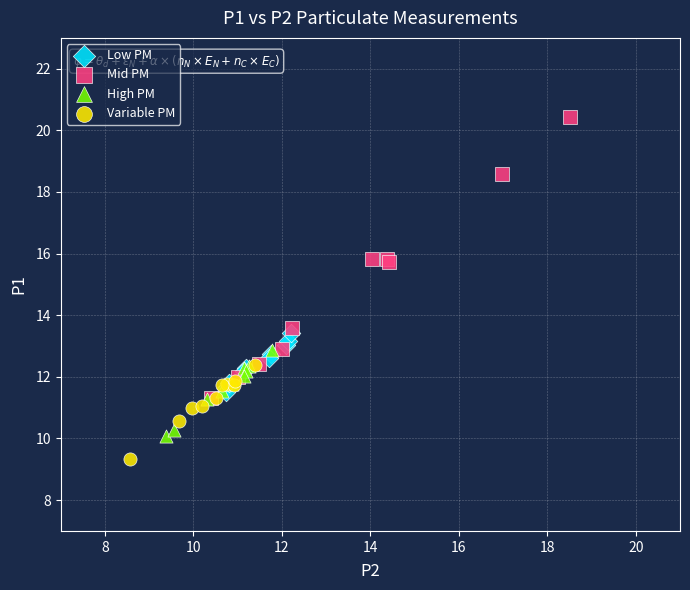

Which series reaches the maximum Y coordinate?

Mid PM